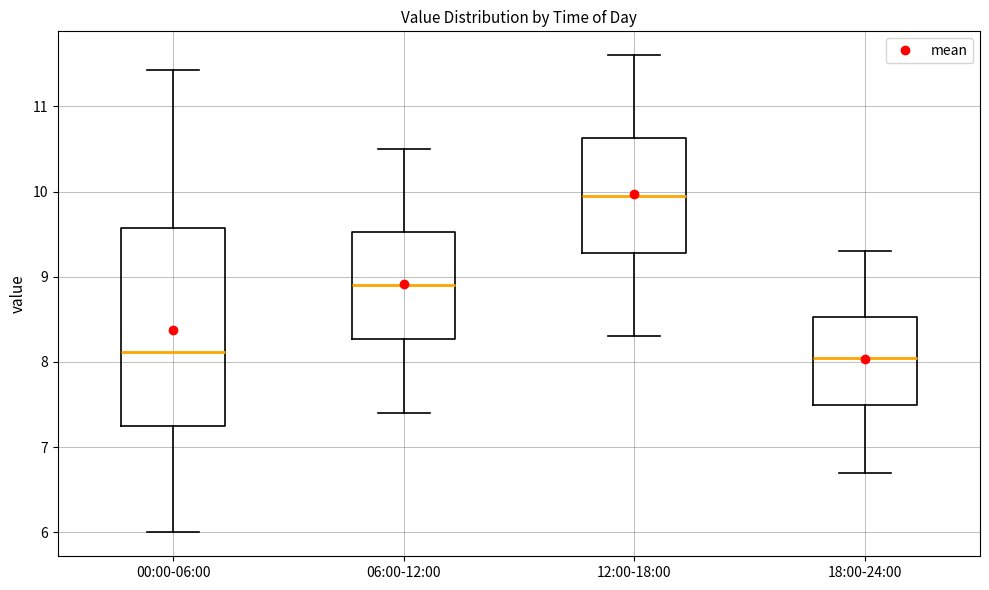

Reading left to right, transcribe this box plot: for each box, give where its median line is, the range the box spans, and where its two whiskers end, as read against the y-axis. The values are not printed on the chart, so give them approximately, as read against the axis.

00:00-06:00: median 8.1, box 7.3 to 9.6, whiskers 6.0 to 11.4
06:00-12:00: median 8.9, box 8.3 to 9.5, whiskers 7.4 to 10.5
12:00-18:00: median 10.0, box 9.3 to 10.6, whiskers 8.3 to 11.6
18:00-24:00: median 8.1, box 7.5 to 8.5, whiskers 6.7 to 9.3